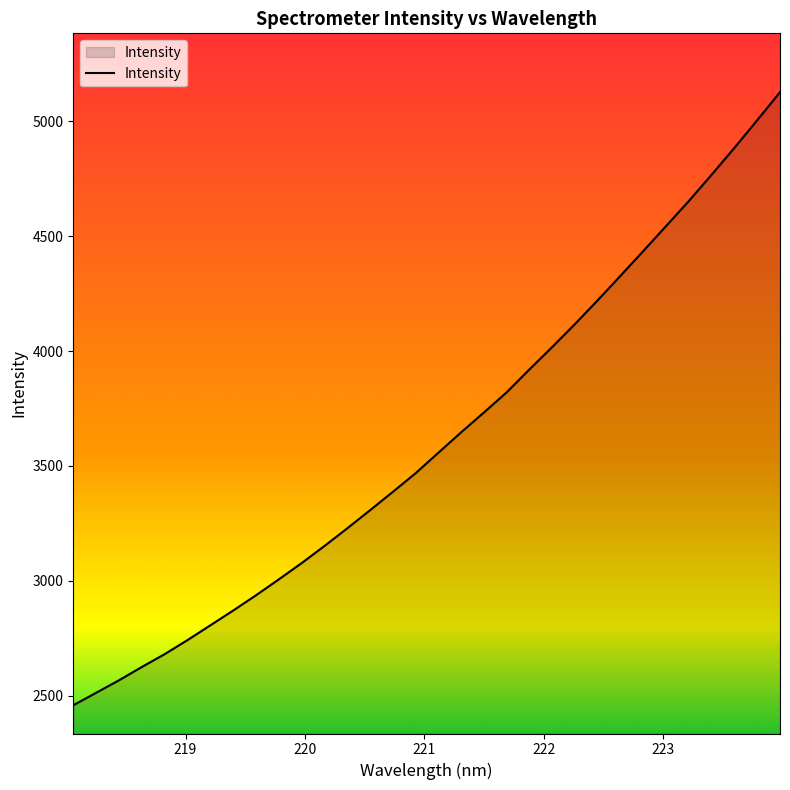

Reading left to right, what are all the values shown in this chart?

2457.9	2512.1	2566.4	2624.3	2680.2	2741.3	2805.5	2869.9	2936.2	3005.4	3076.2	3150.6	3227.6	3306.3	3386.4	3467.6	3556.8	3645.9	3732.2	3820.1	3919.9	4017.5	4117.6	4221.4	4328.0	4435.4	4544.3	4653.3	4767.7	4884.6	5004.9	5126.5